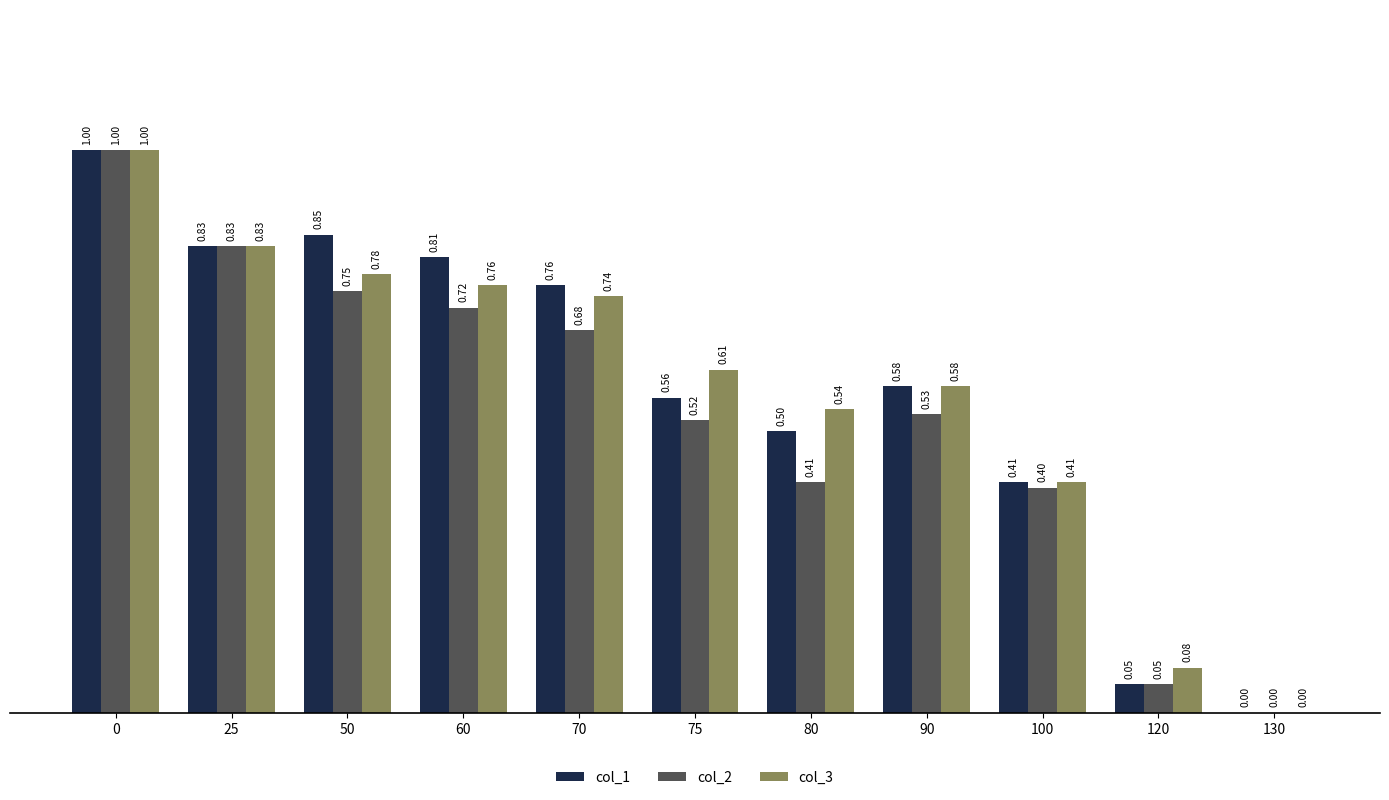

Read the col_1 value at 100.

0.4